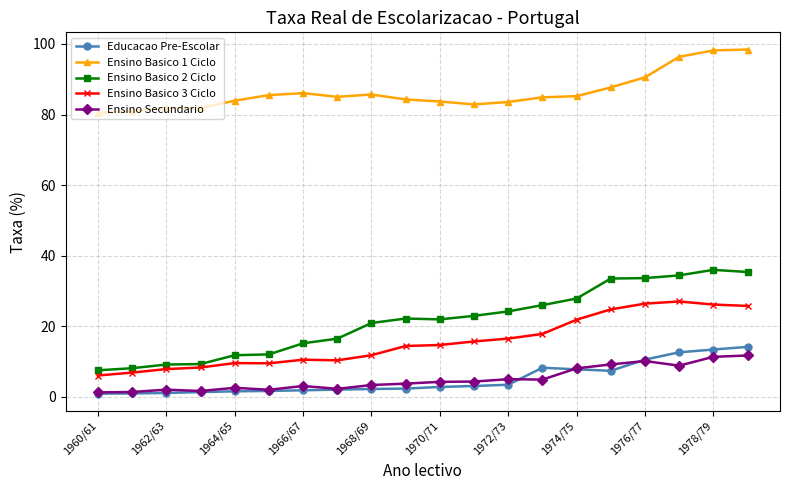

Which series has the largest total across all categories?

Ensino Basico 1 Ciclo